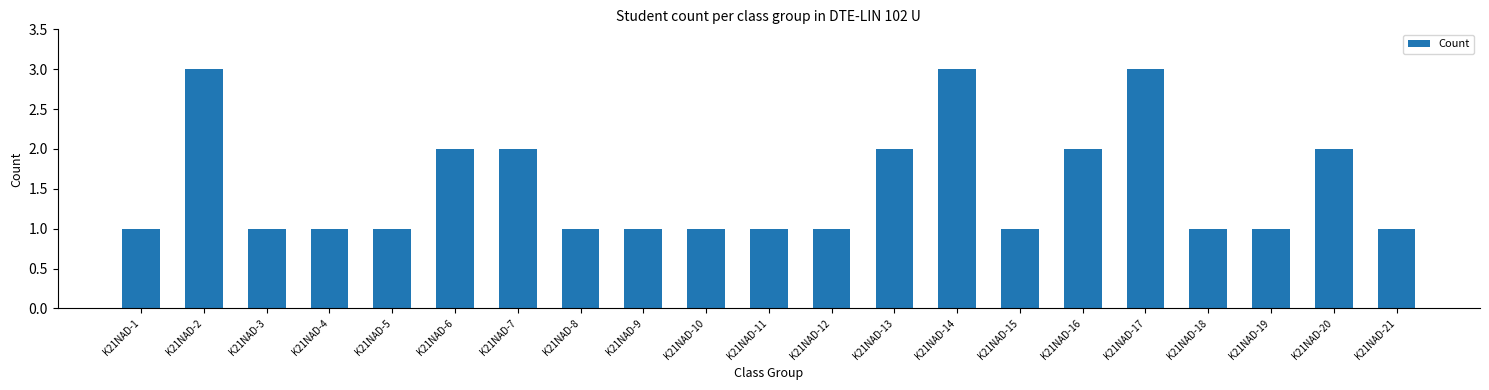

What is the average value?

2